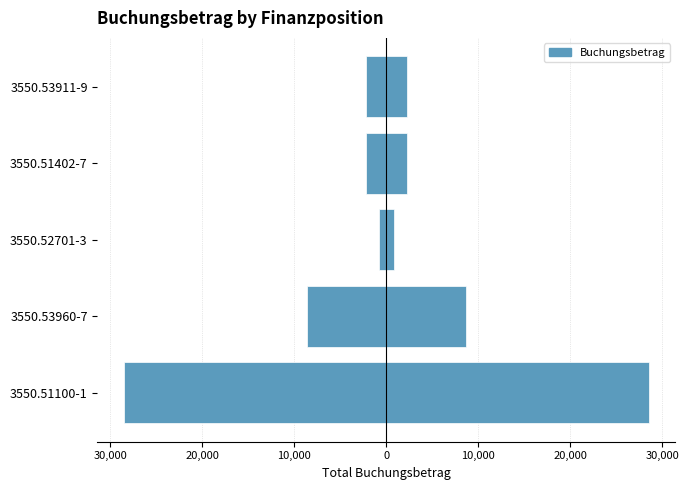

The Left (Buchungsbetrag) series shows -1032.2 at 3550.51402-7. True or false?

False